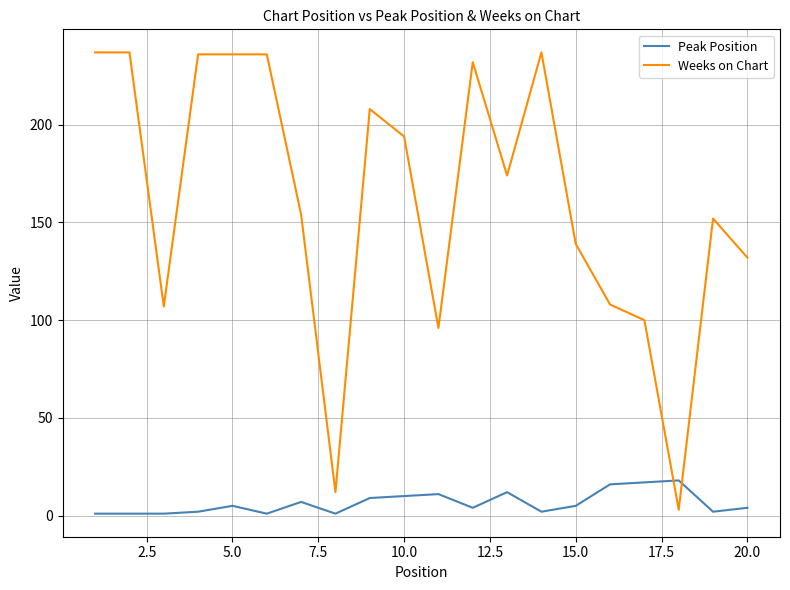

What is the difference between the maximum and minimum values in the Weeks on Chart series?

234